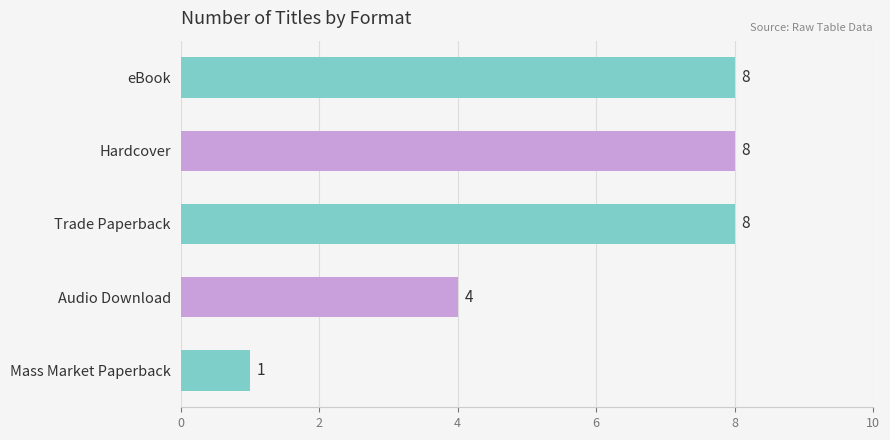

At which label is the value closest to 4?

Audio Download